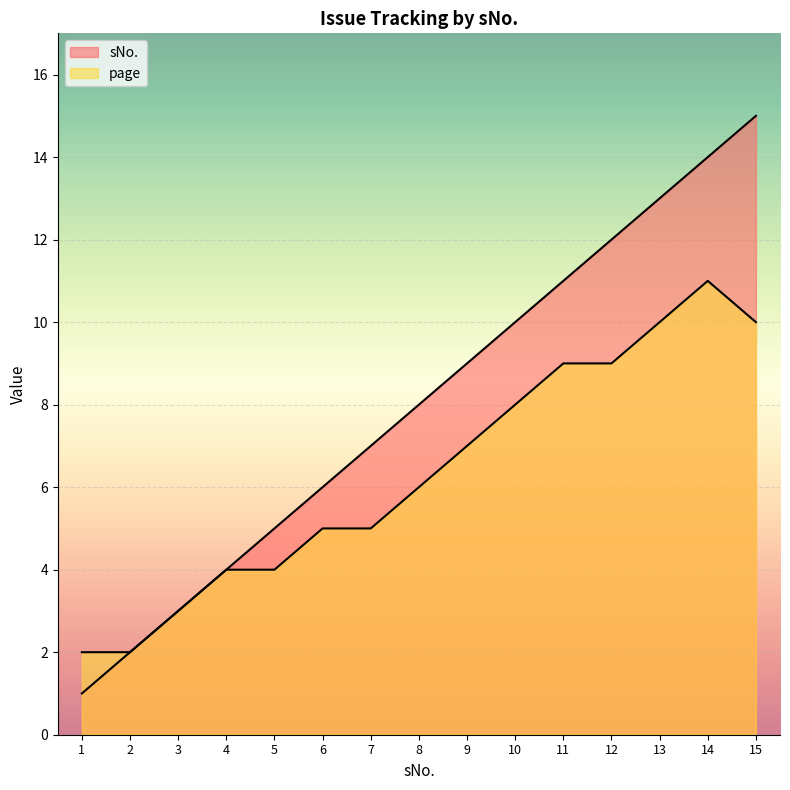

What is the average value of the page series?

6